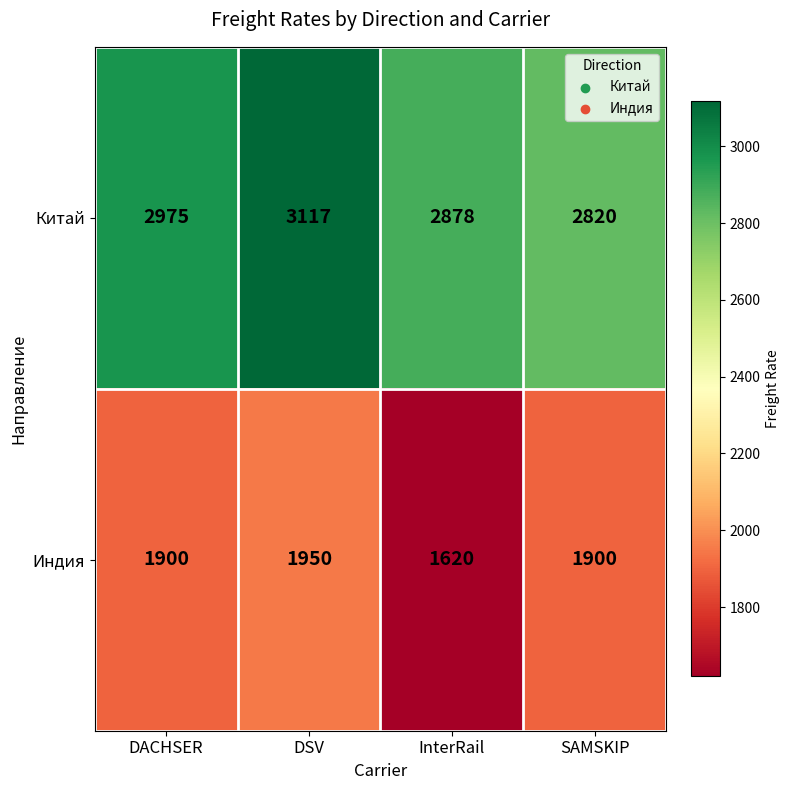

What is the difference between the highest and lowest values at InterRail?

1258